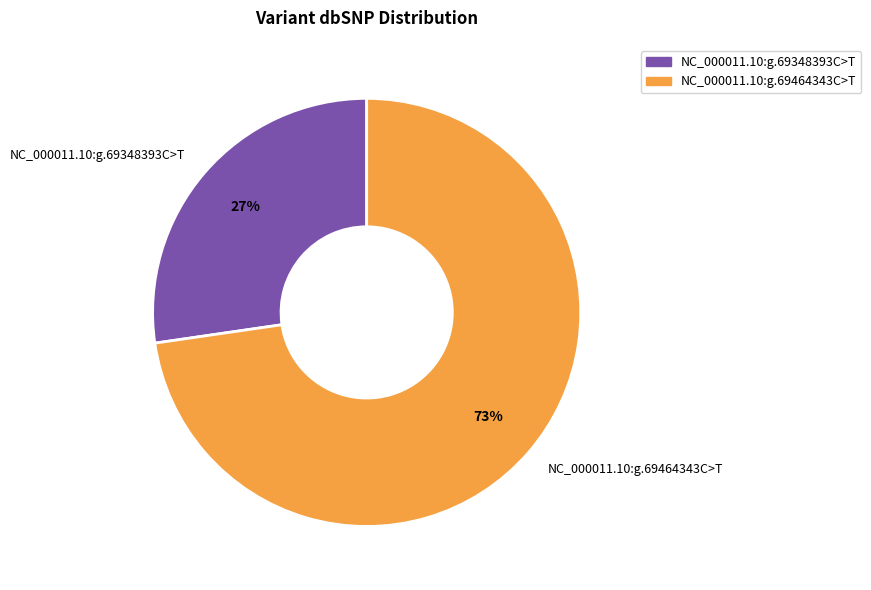

True or false: NC_000011.10:g.69348393C>T accounts for 16% of the total.

False